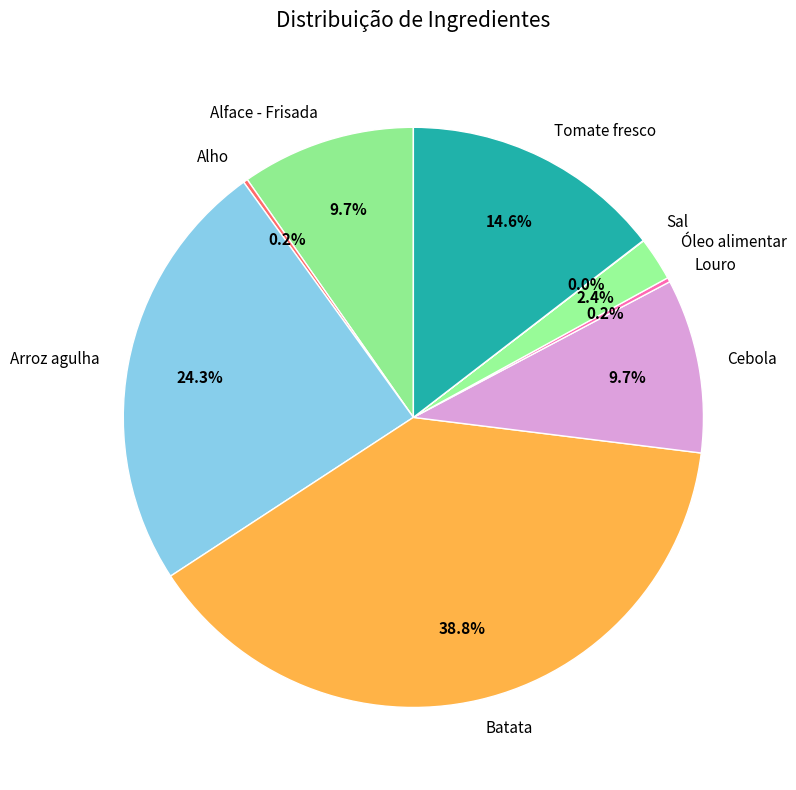

Does Tomate fresco account for over 50% of the chart?

No